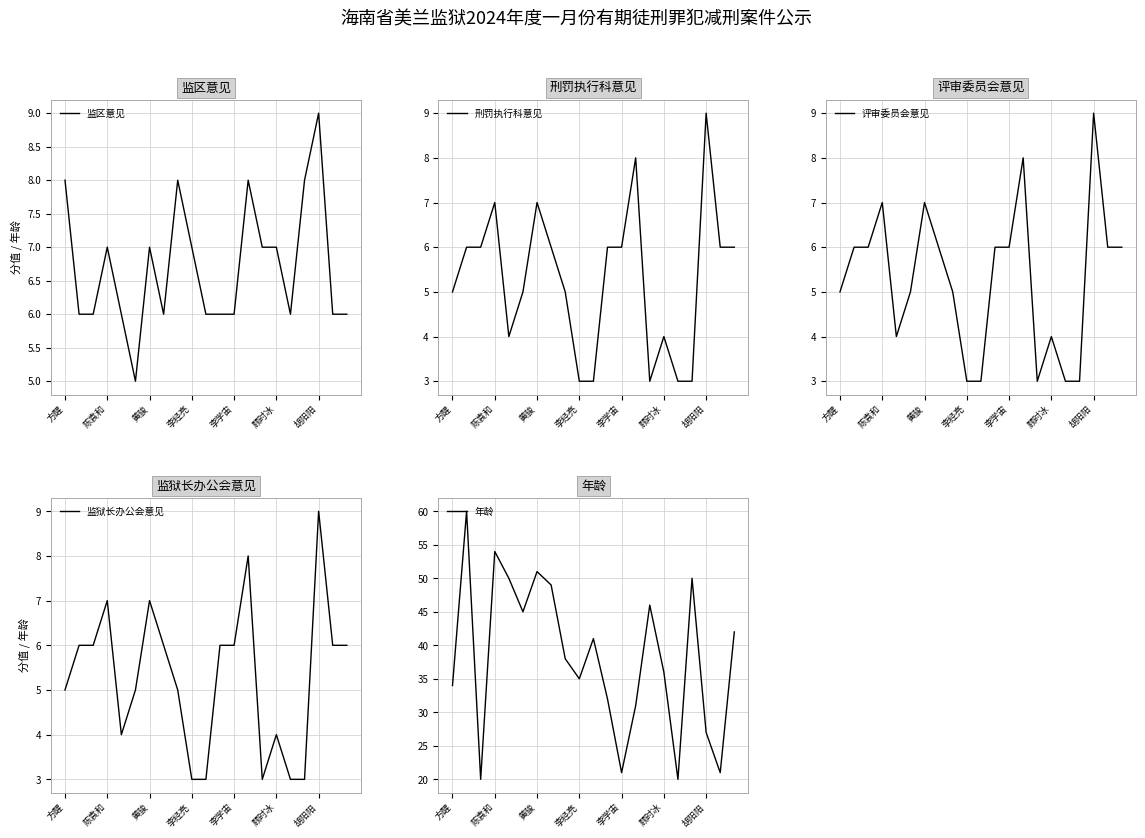

The 监区意见 series shows 2 at 顾时冰. True or false?

False